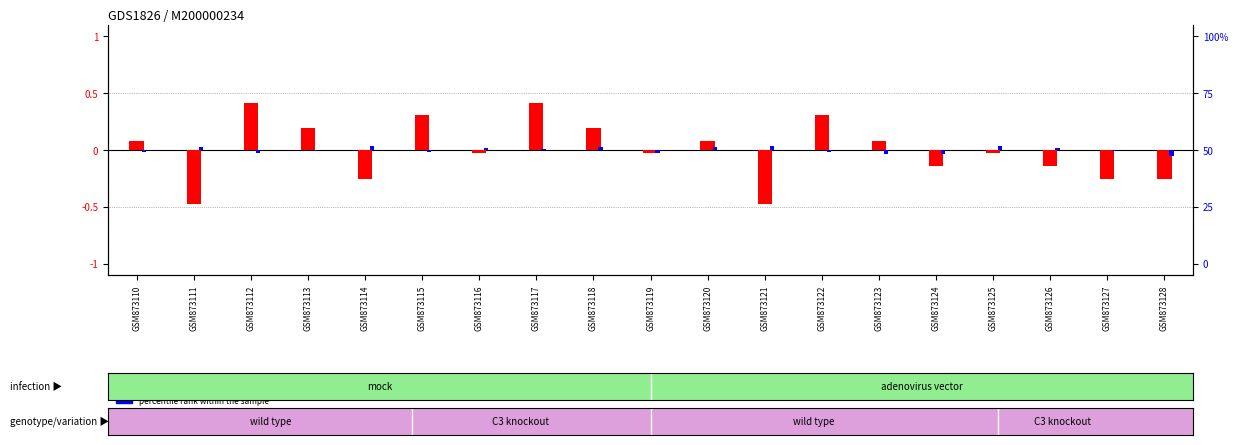

The log2 ratio series shows 0.1 at GSM873123. True or false?

True